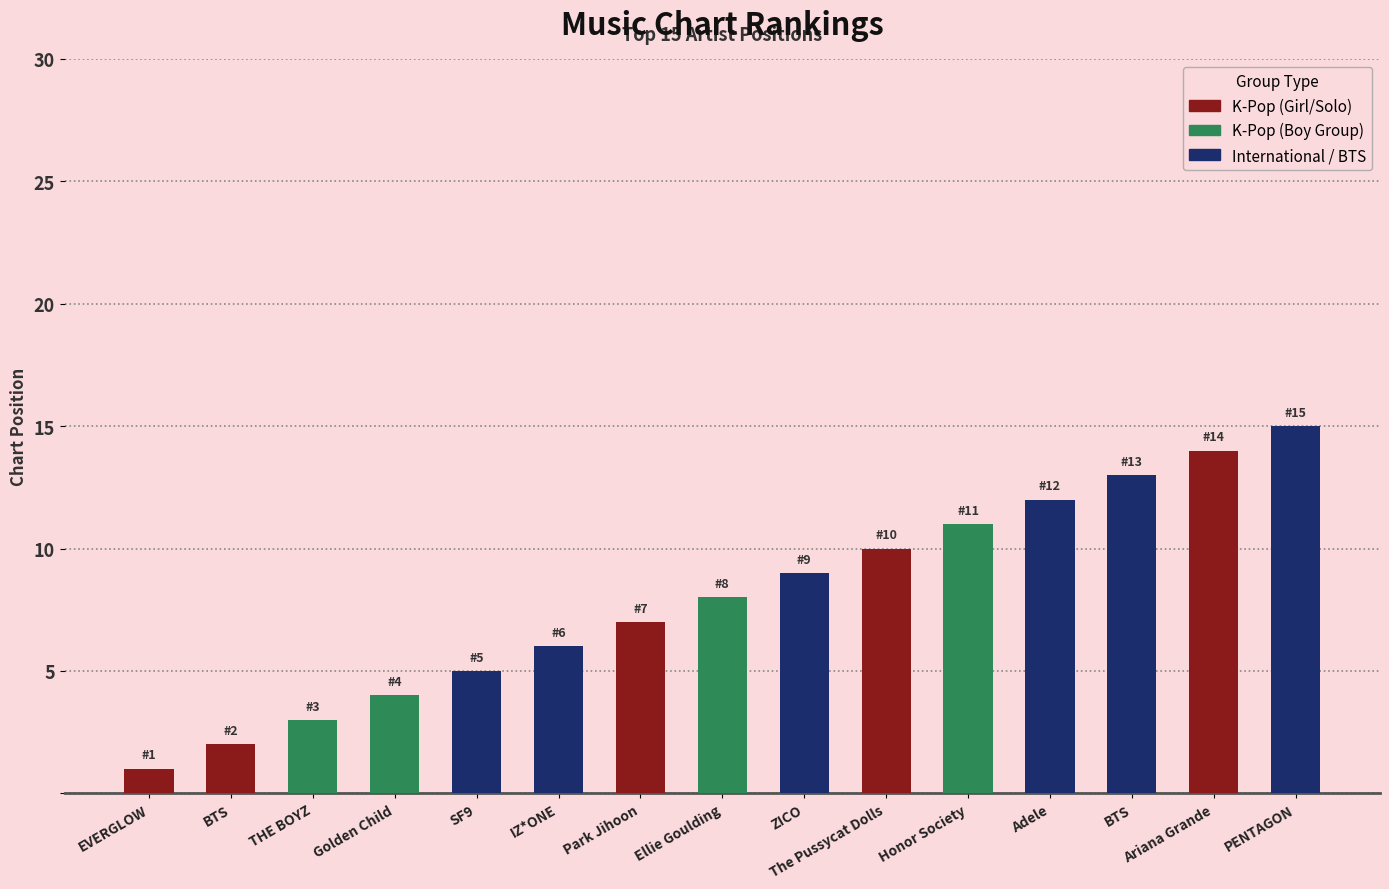

How many bars are there in total?

15